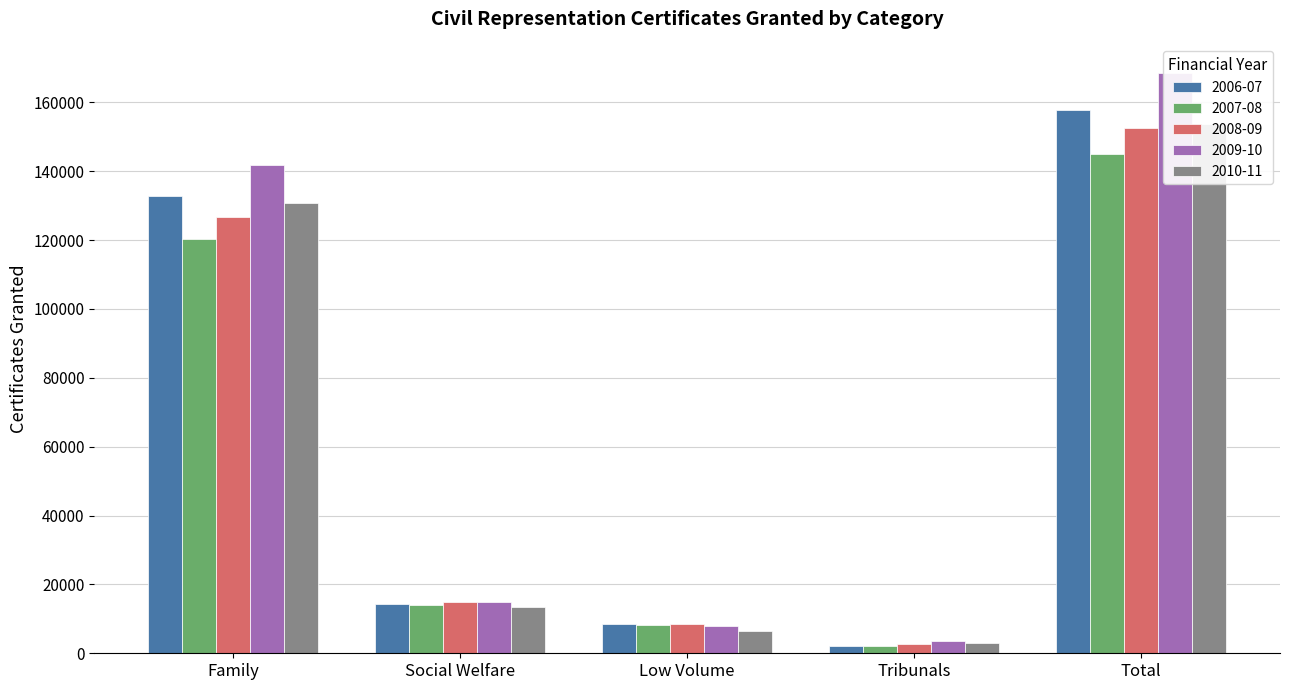

What is the value of the 2010-11 bar at the 4th from the left?

3012